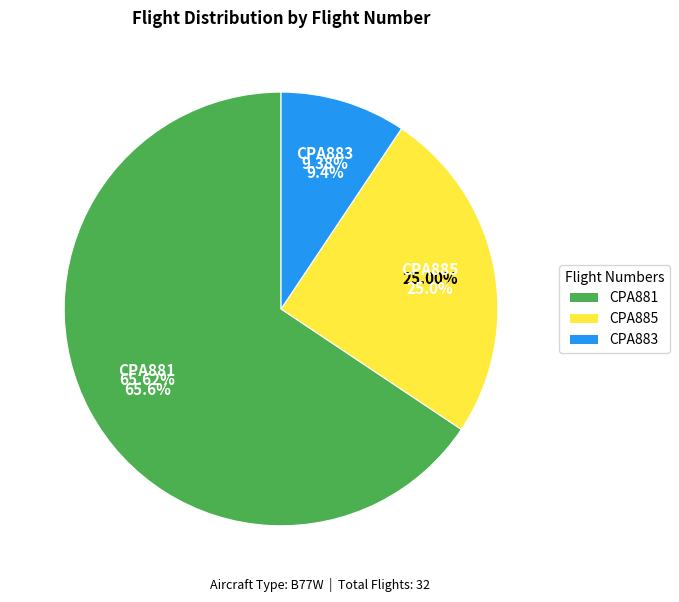

Count the number of slices in the pie.

3